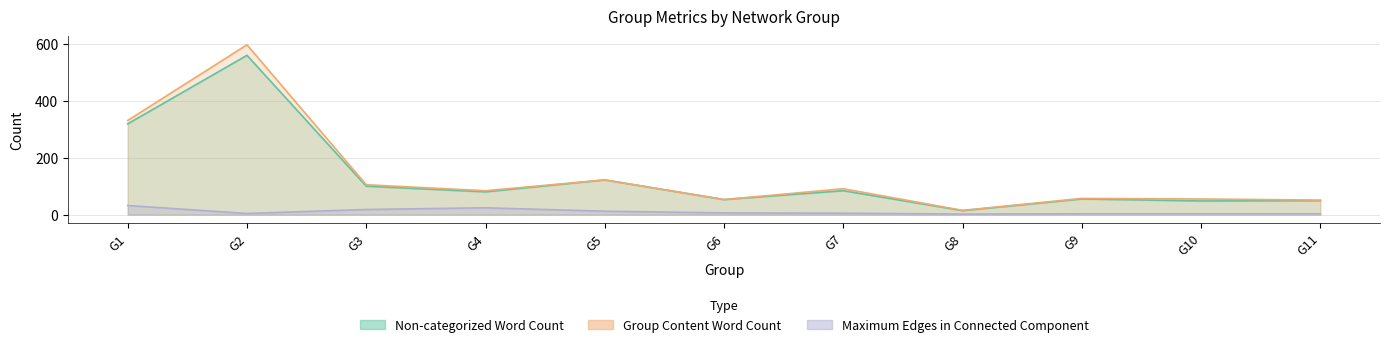

What is the value of the Maximum Edges in Connected Component point at the 6th from the left?

6